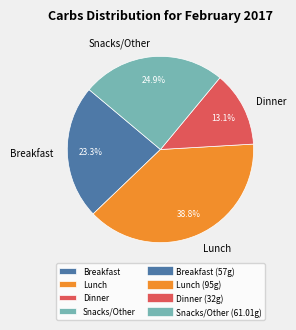

To the nearest percent, what is the combined percentage of Dinner and Lunch?

52%